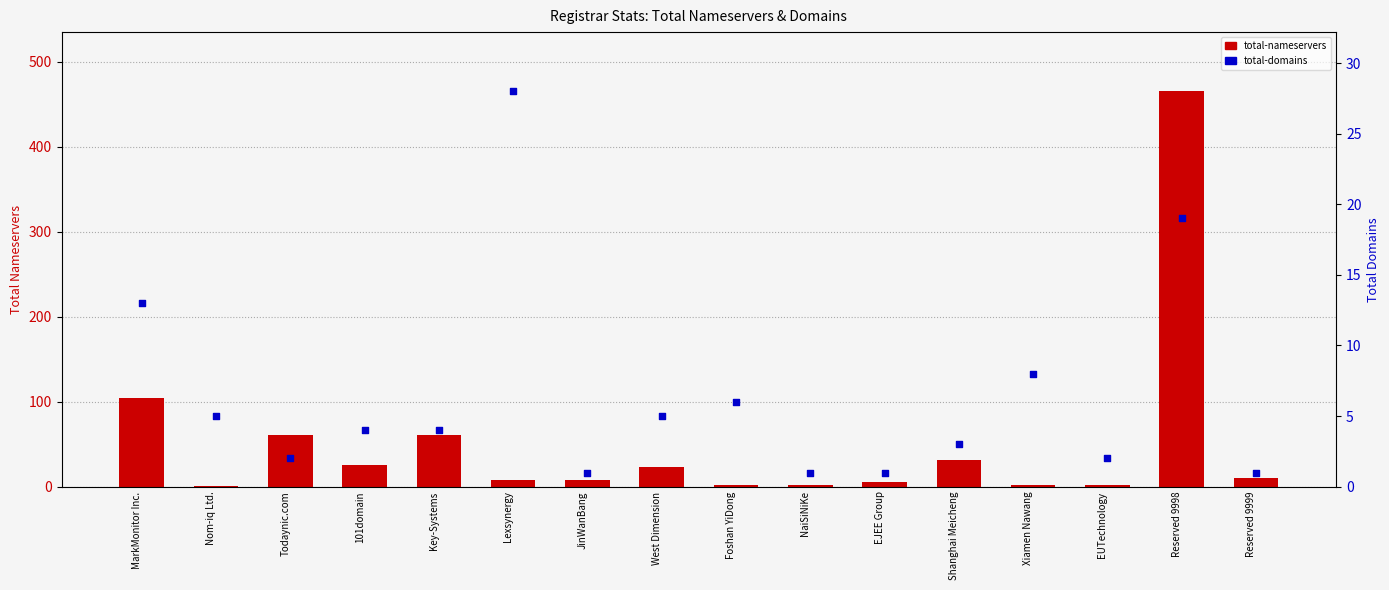

Is the value of total-nameservers at Foshan YiDong greater than the value of total-domains at JinWanBang?

Yes